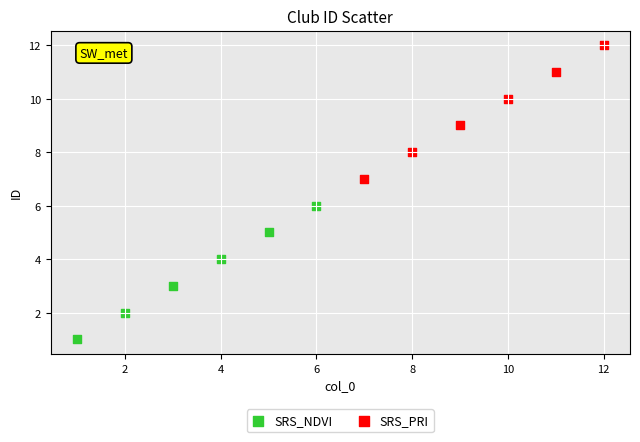

Which series contains the lowest Y value?

SRS_NDVI